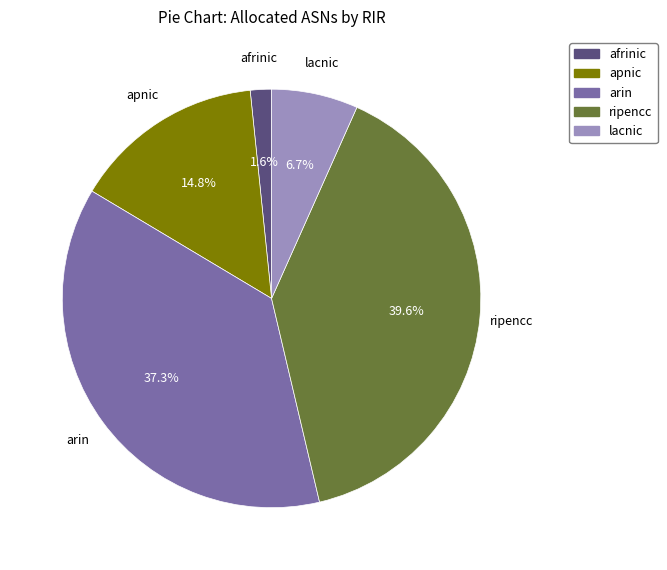

Is it true that arin is 37% of the pie?

True